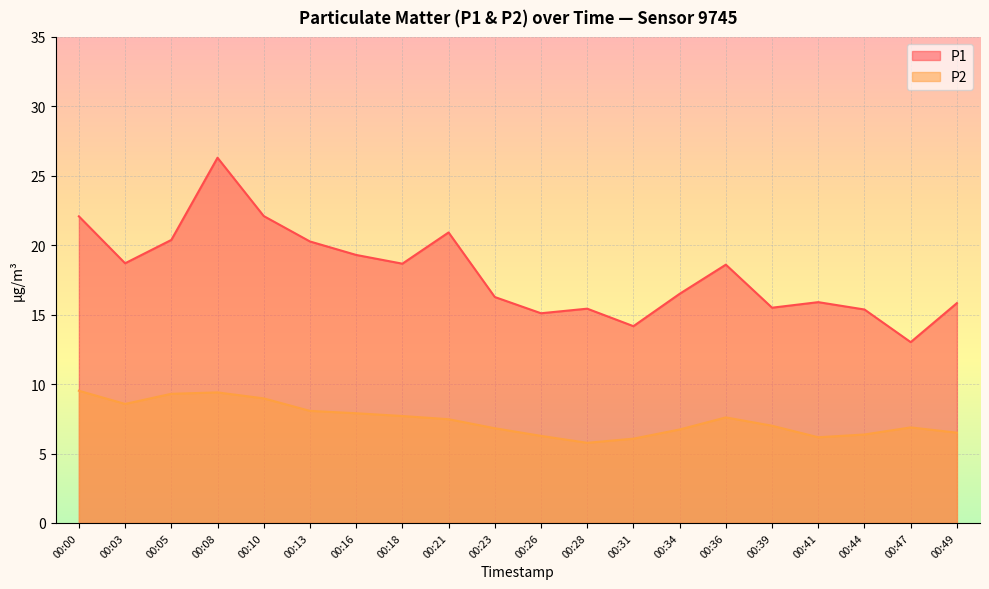

Rank the series at 00:41 from lowest to highest value.

P2, P1